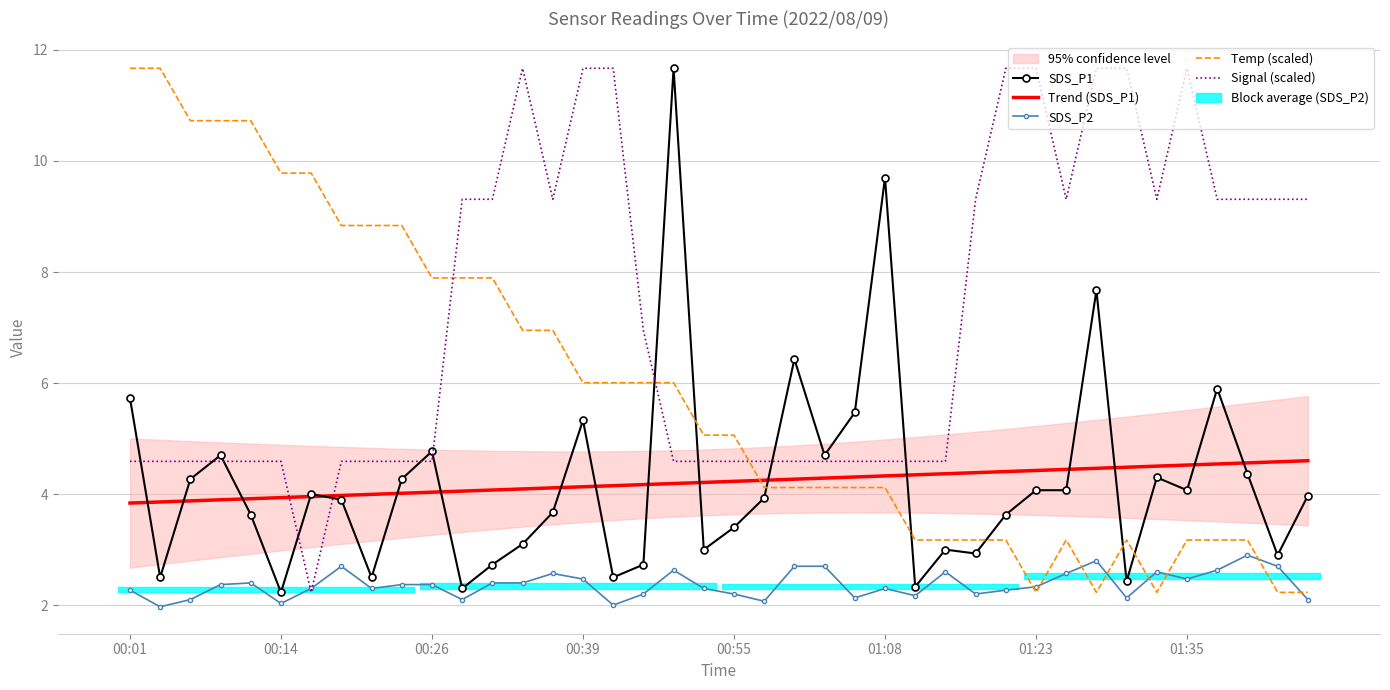

The value of SDS_P1 at 16 is 1.6. True or false?

False